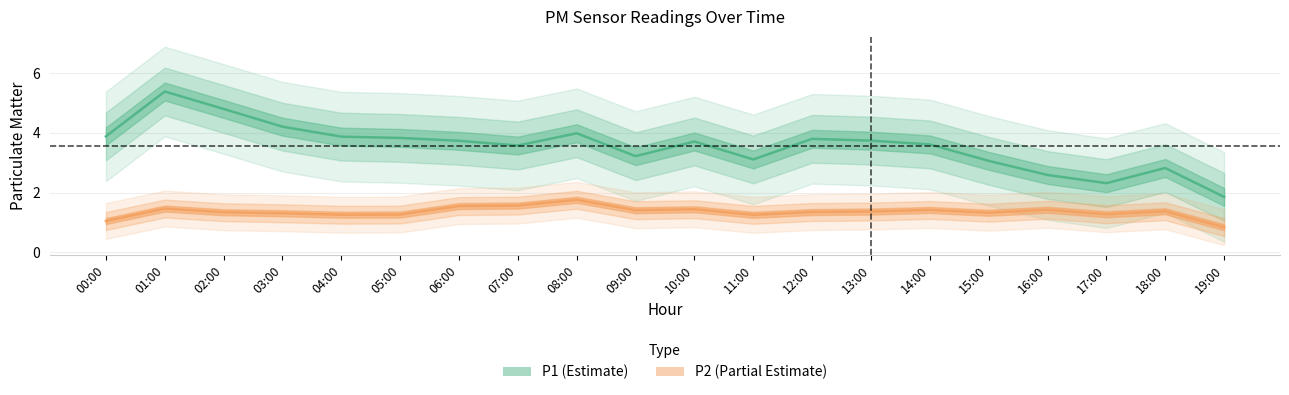

Between 03:00 and 06:00, which is larger?

03:00